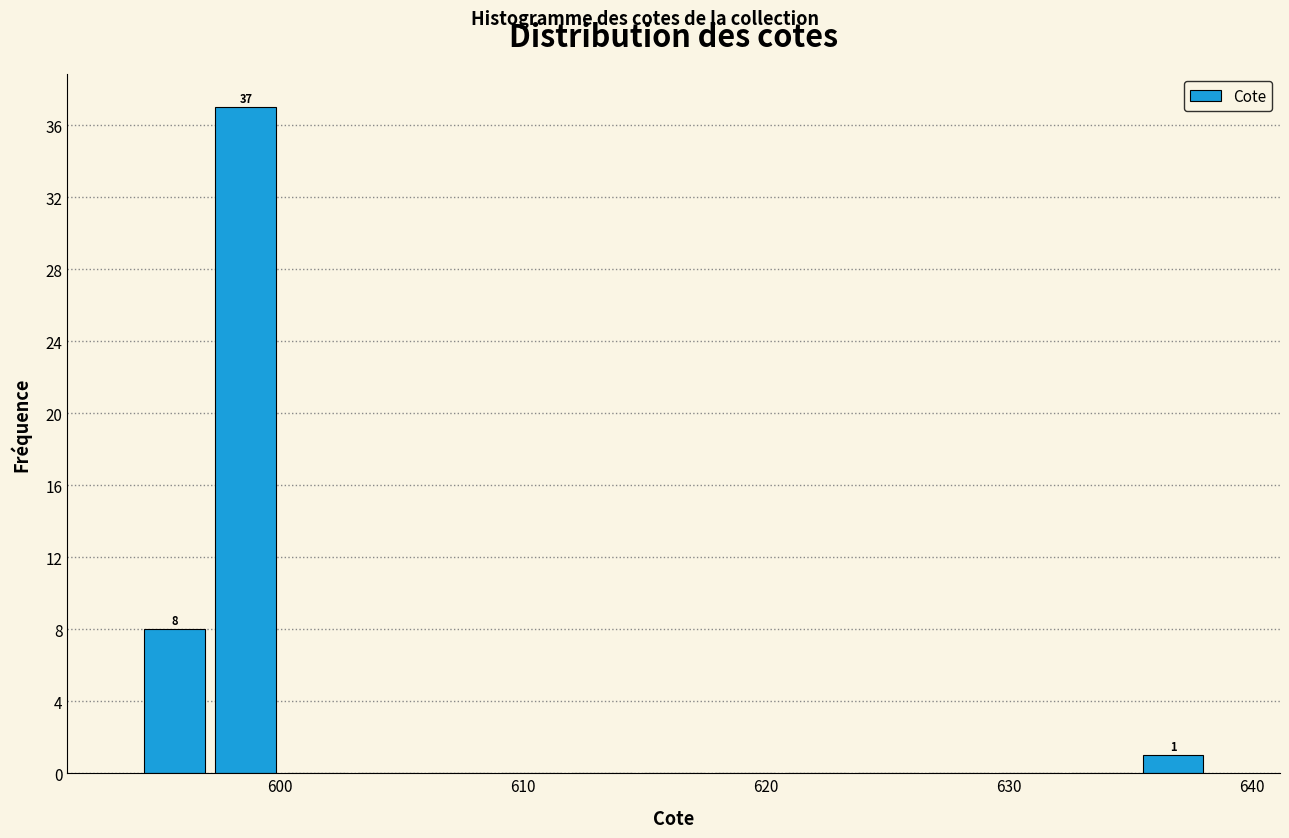

Around what value on the x-axis is the tallest bar? Give the approximate position of its centre, as read against the axis.

599